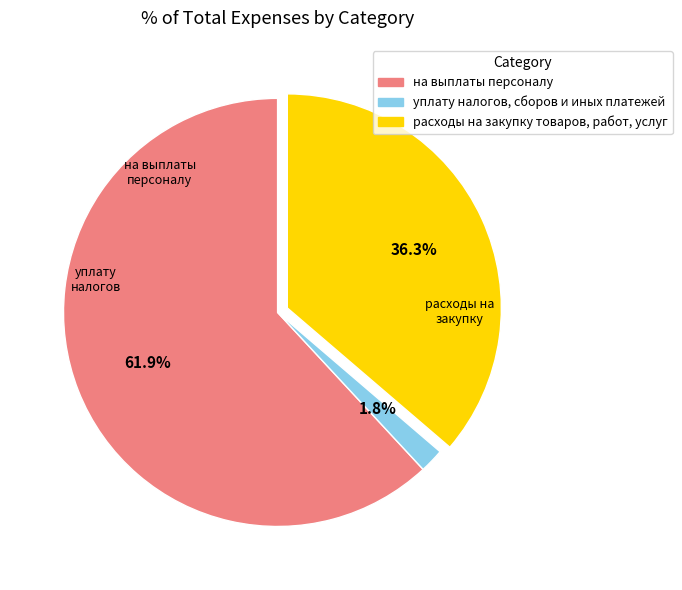

To the nearest percent, what is the average slice percentage?

33%